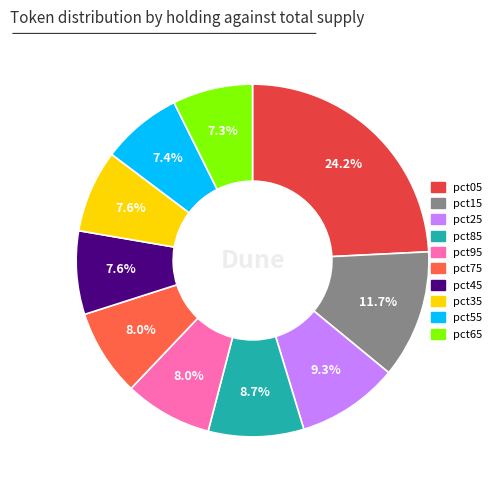

Does any single category account for the majority?

No